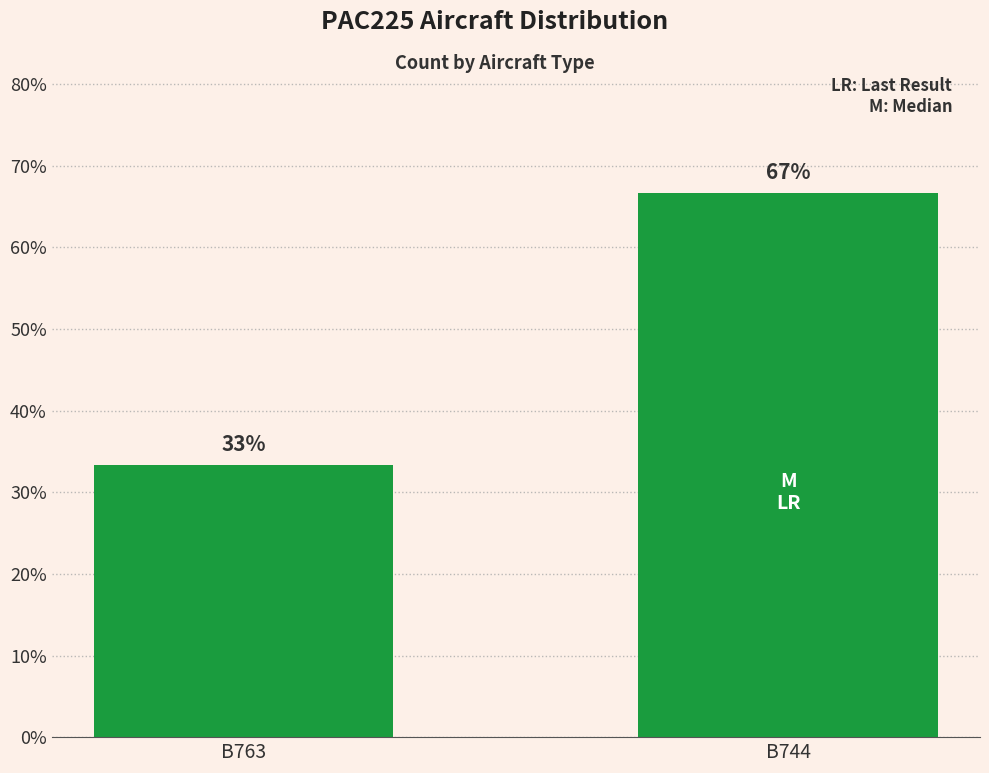

List the labels in order of value, smallest first.

B763, B744